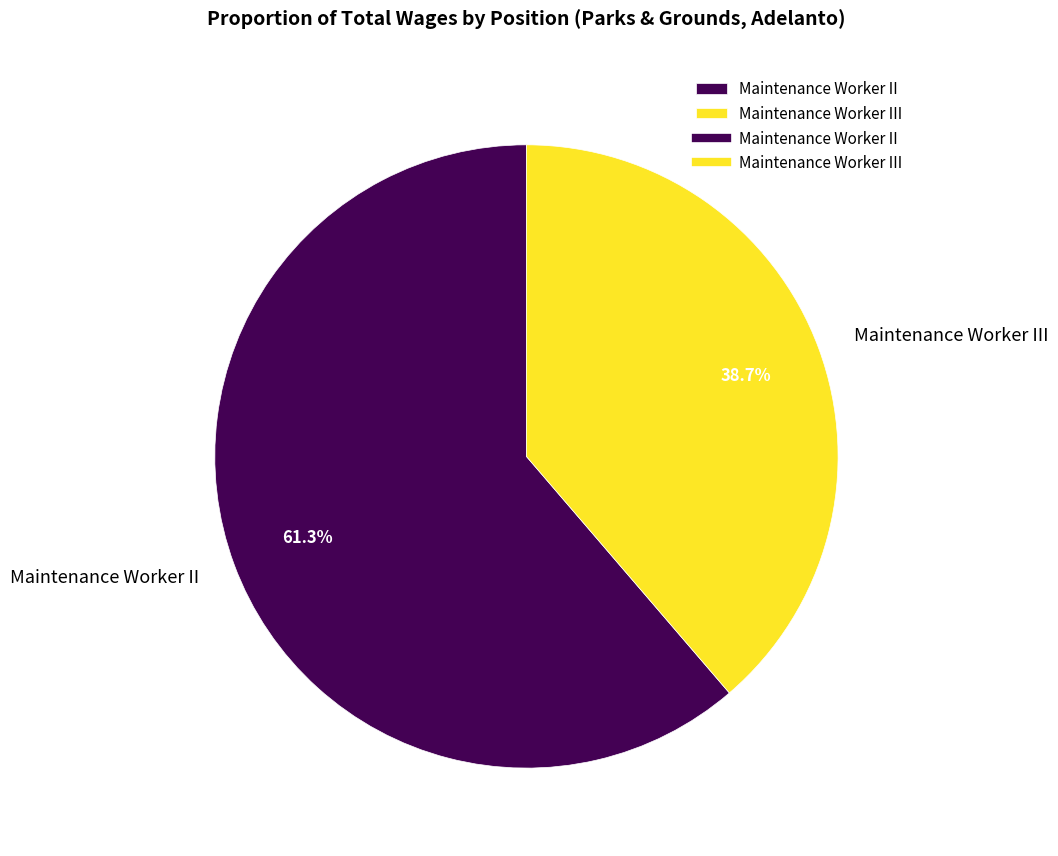

Do Maintenance Worker II and Maintenance Worker III together represent more than half of the pie?

Yes